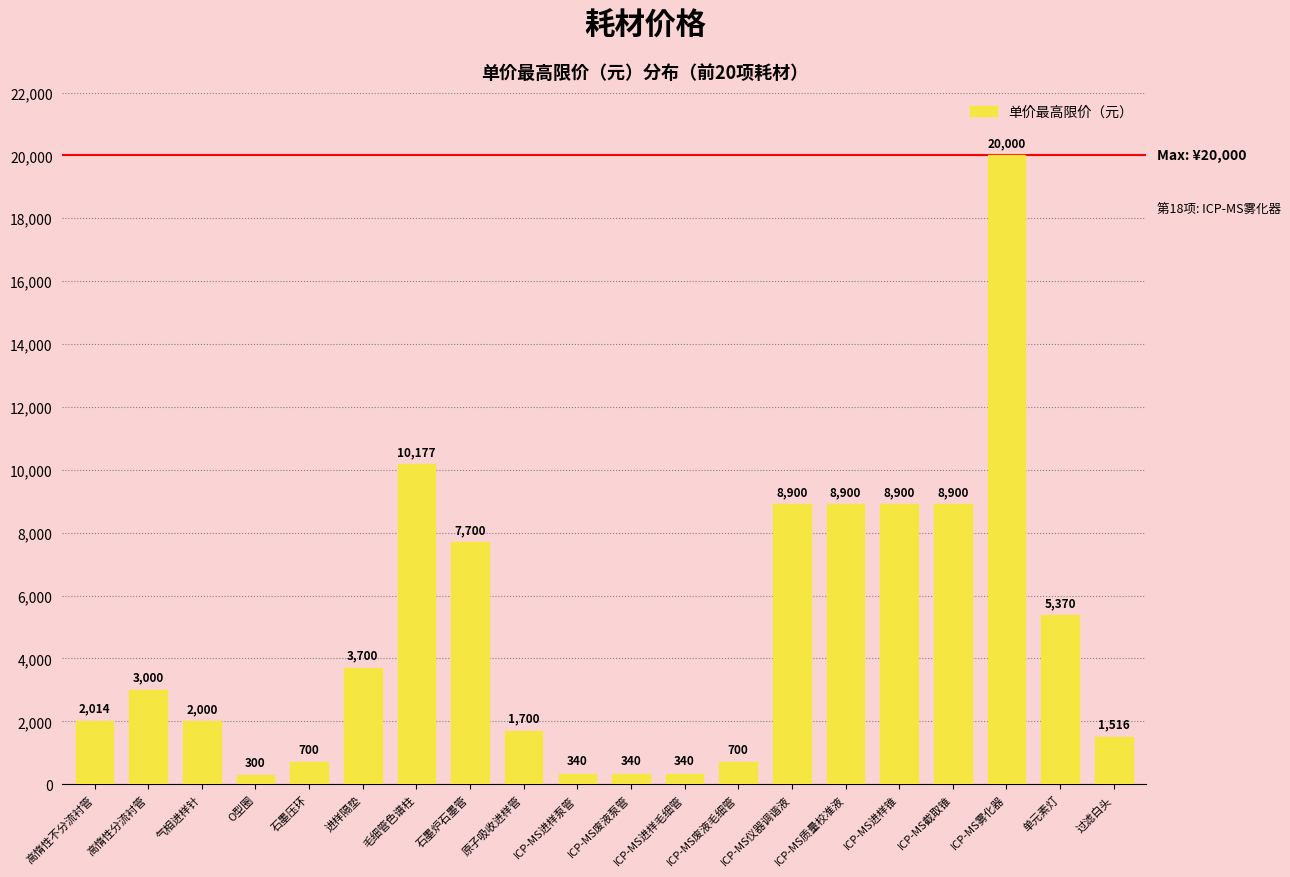

Does the chart contain any negative values?

No